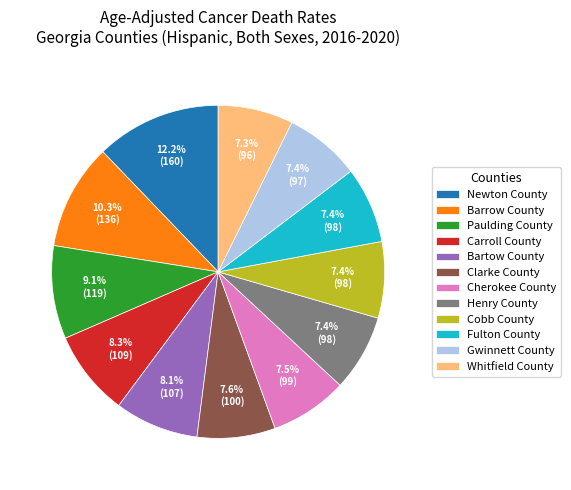

How many segments does this pie chart have?

12